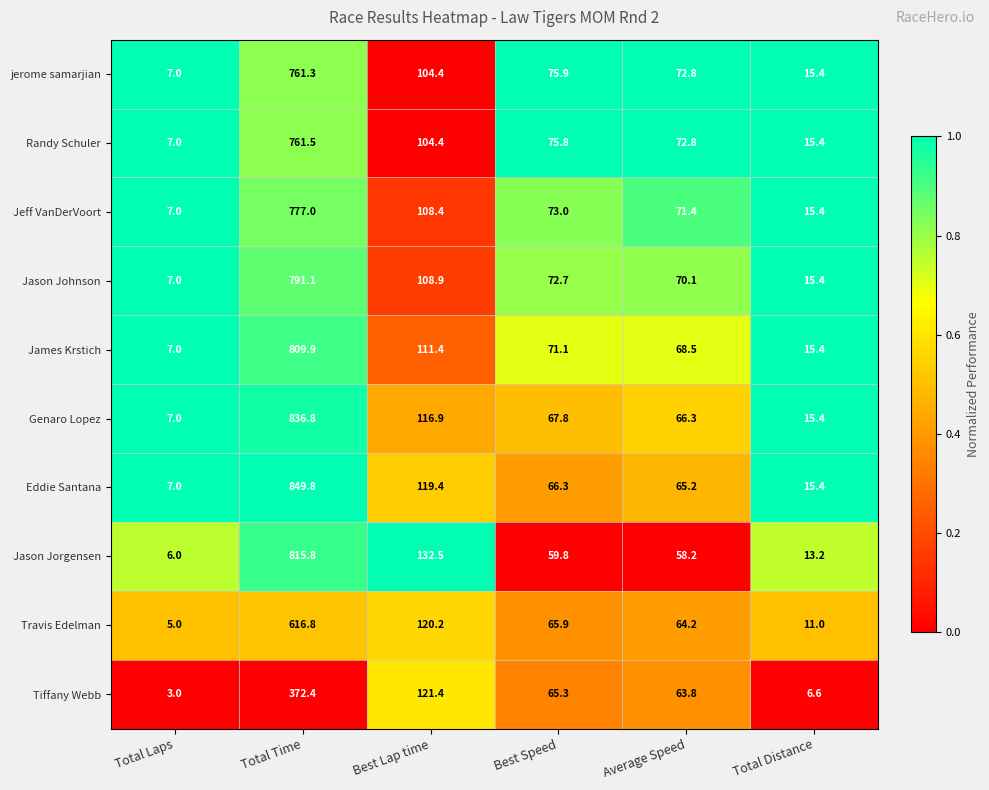

What is the difference between the highest and lowest values at Total Laps?

4.0